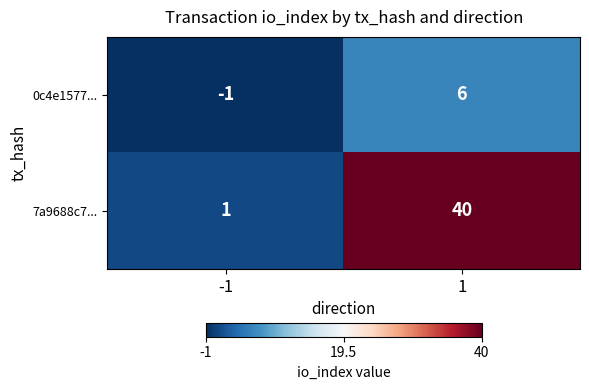

What is the sum of all 7a9688c7... values?

41